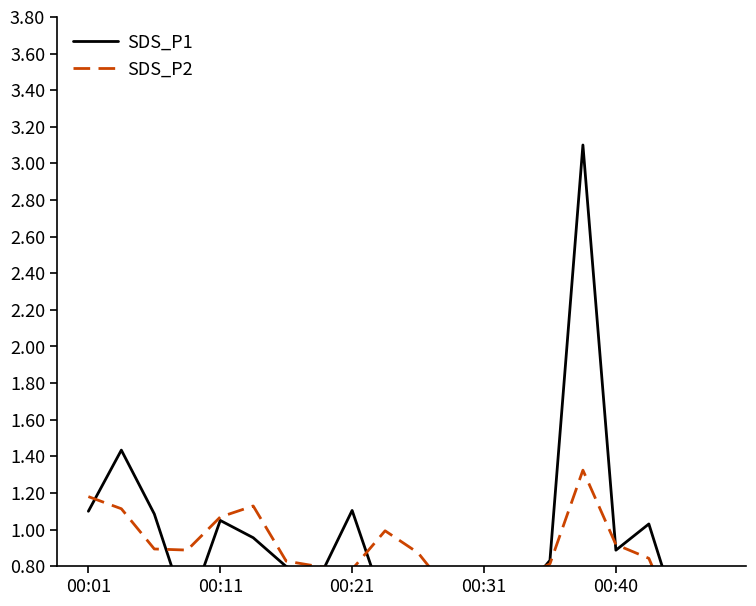

How many interior local valleys does the SDS_P2 series have?

4